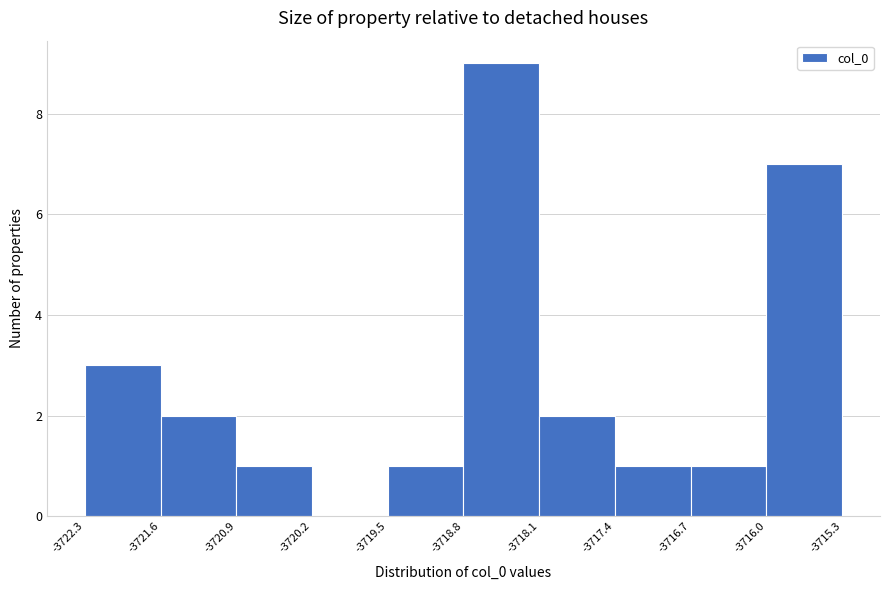

Over which range of the x-axis is the bar tallest?

-3718.8 to -3718.1